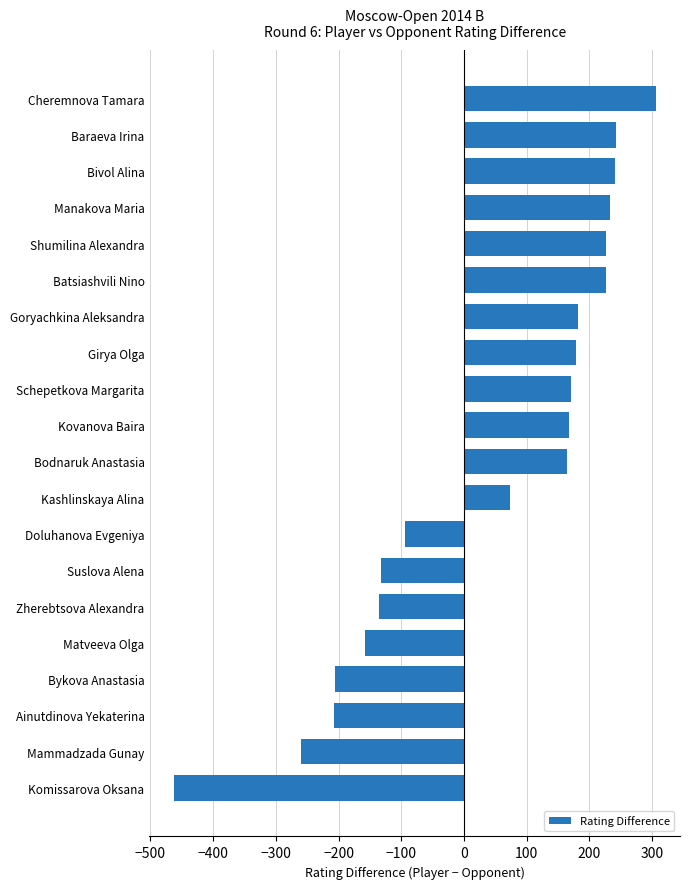

Where is the data nearest to the value -78?

Doluhanova Evgeniya